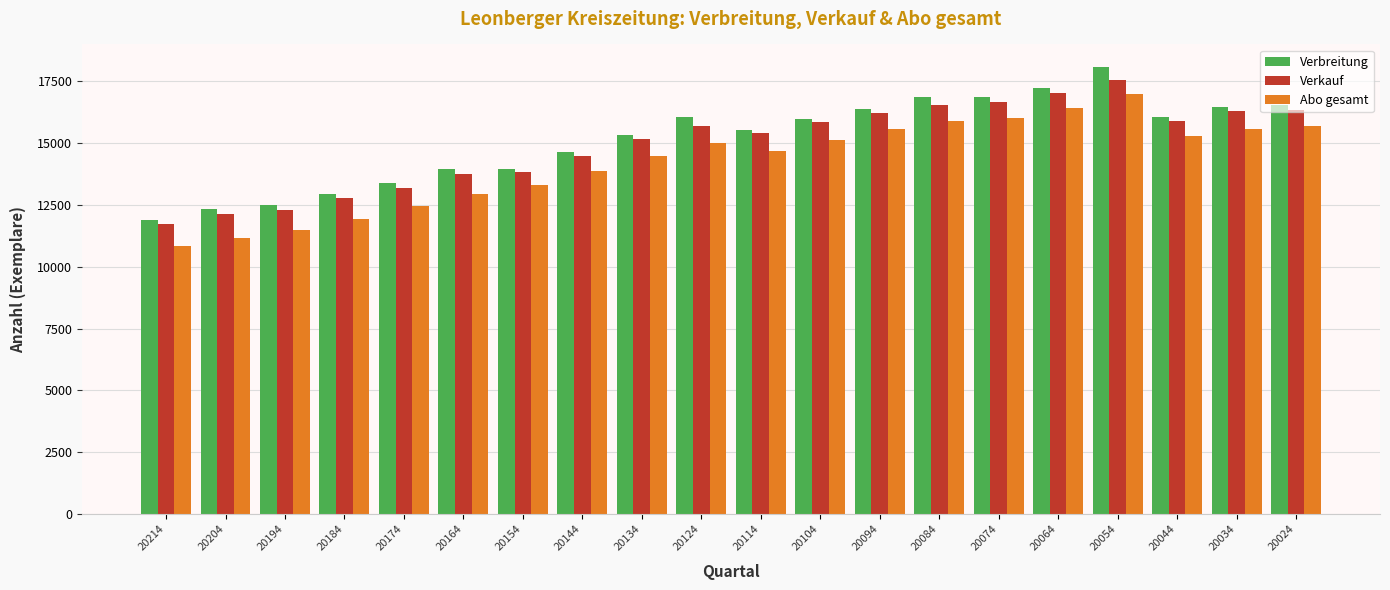

What are all the series names shown in the legend?

Verbreitung, Verkauf, Abo gesamt